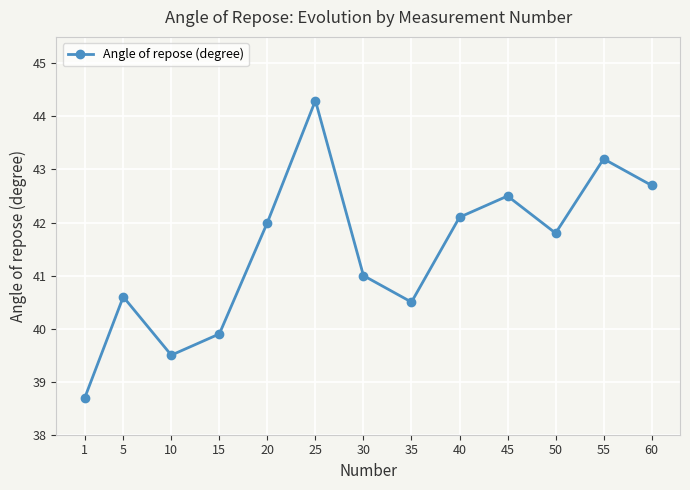

What is the value of the 1st point from the left?

38.7